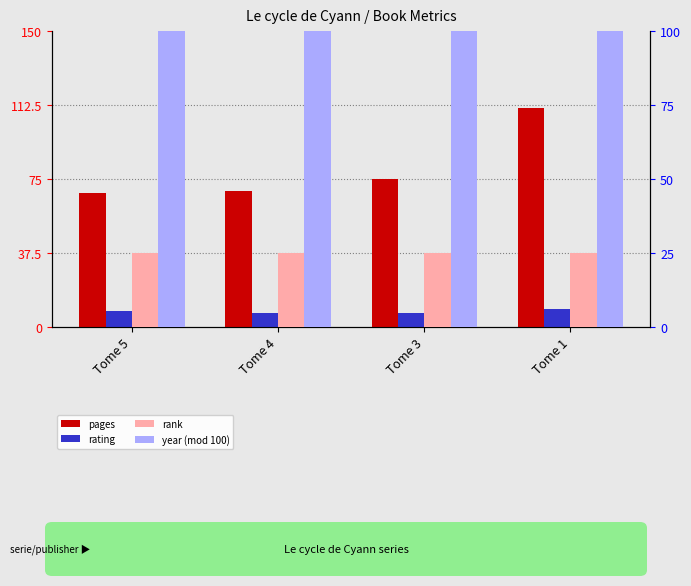

Reading left to right, transcribe all the data shown in this chart.

pages: 68	69	75	111
rating: 8	7	7	9
rank: 1	1	1	1
year (mod 100): 12	12	12	9